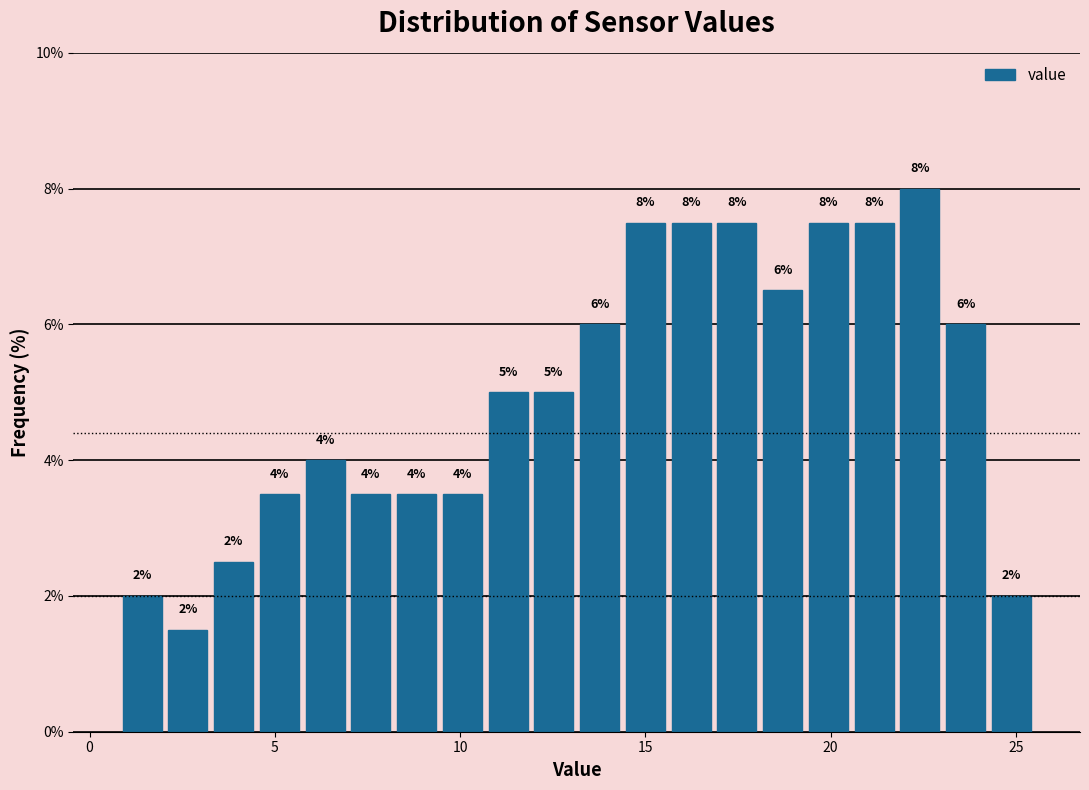

Around what value on the x-axis is the tallest bar? Give the approximate position of its centre, as read against the axis.

22.5